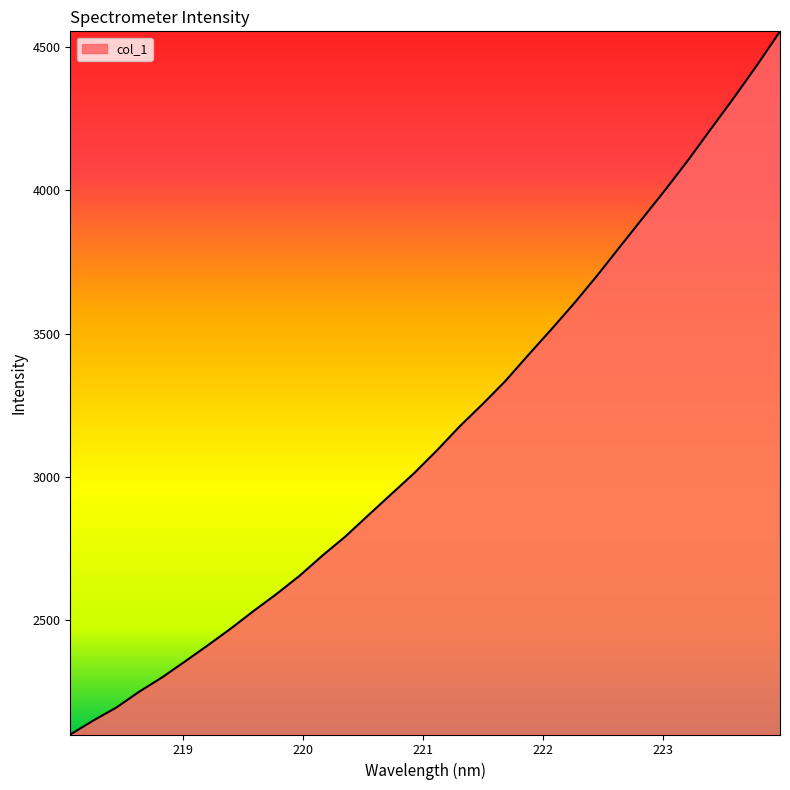

What is the difference between the maximum and minimum values?

2458.0